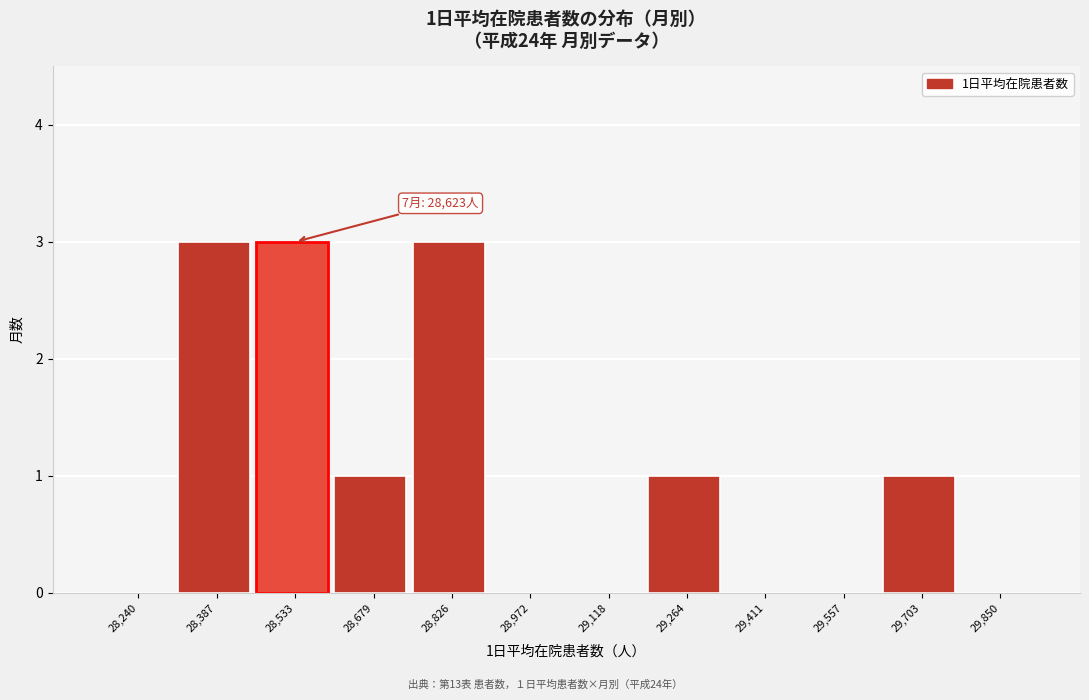

Reading left to right, what are all the values shown in this chart?

28,240=0	28,387=3	28,533=3	28,679=1	28,826=3	28,972=0	29,118=0	29,264=1	29,411=0	29,557=0	29,703=1	29,850=0